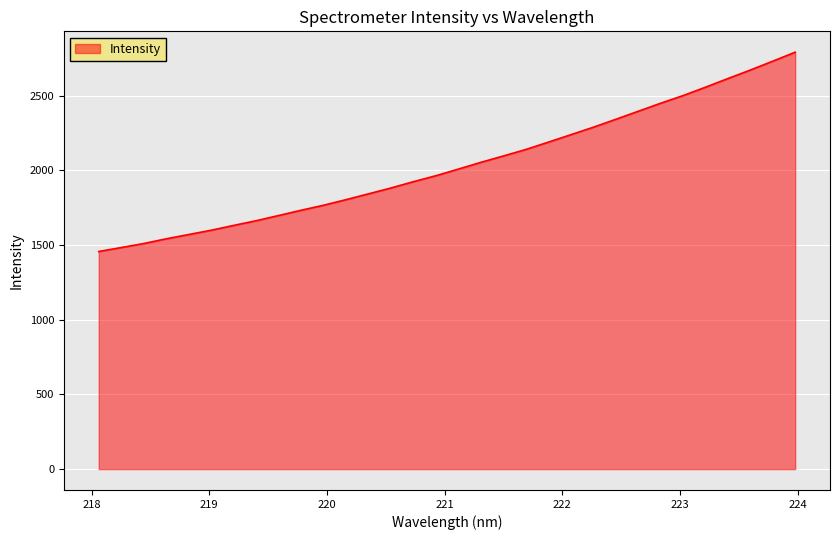

What is the difference between the maximum and minimum values?

1333.9